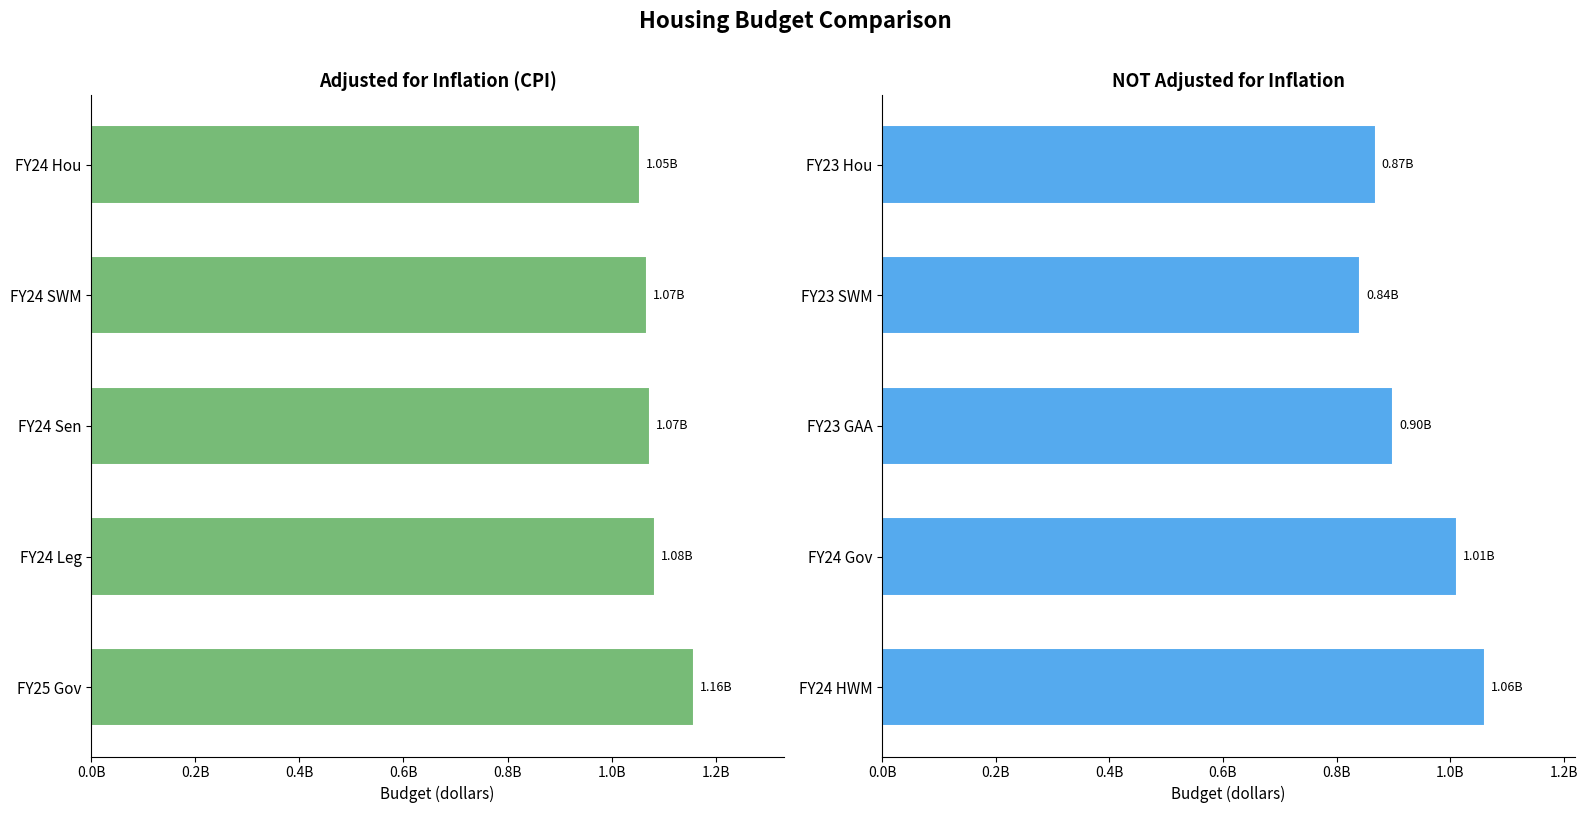

What is the approximate value of NOT adjusted for inflation at 0.4B, to the nearest 50?

900119800